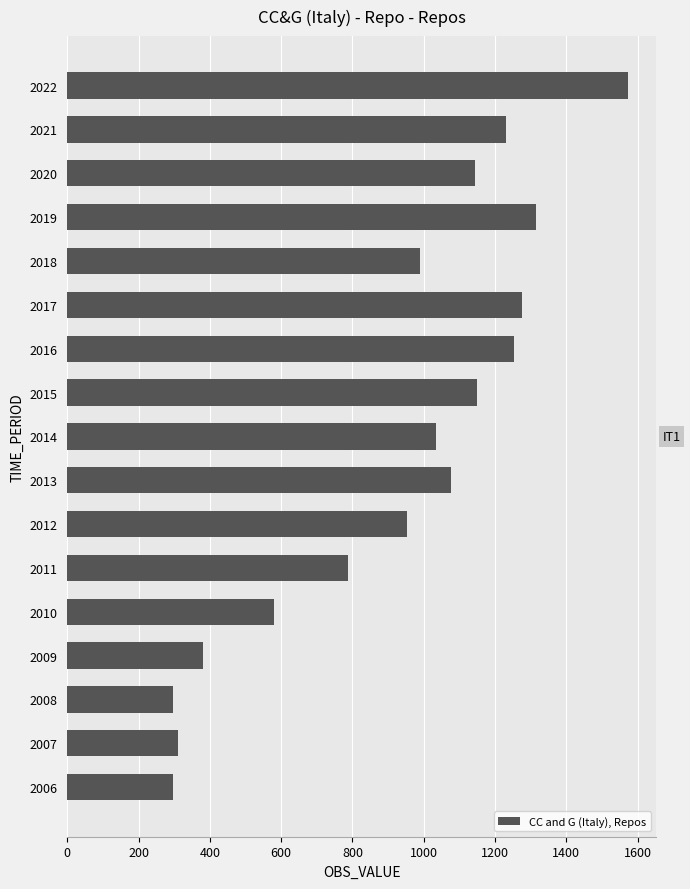

What is the sum of the values at 2007 and 2016?

1563